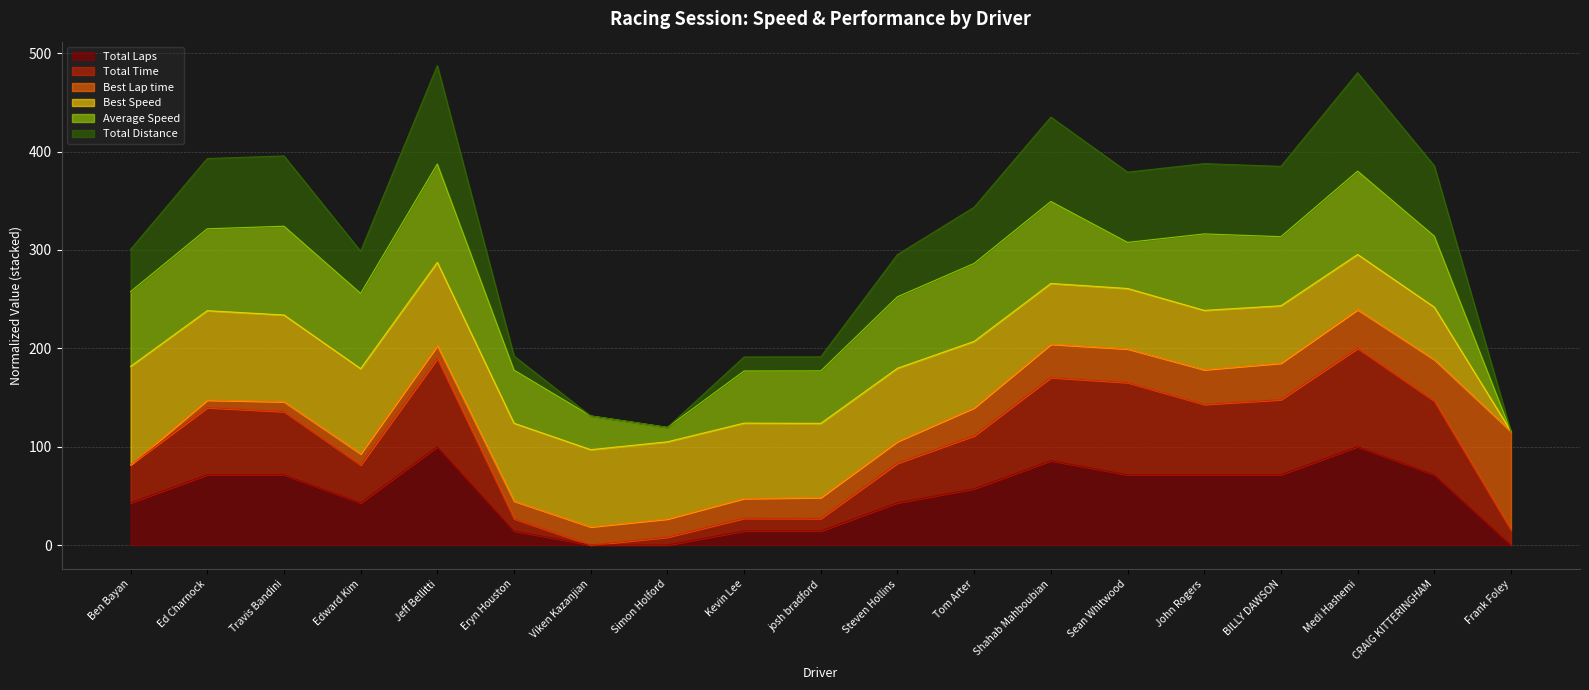

What is the spread (max minus min) of values at Kevin Lee?

176.9